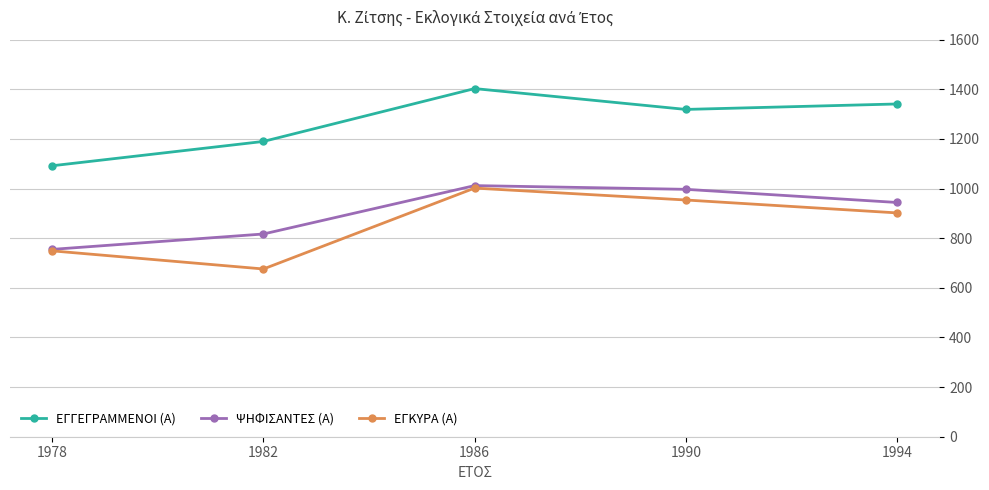

What is the total value across all series at 1986?

3417